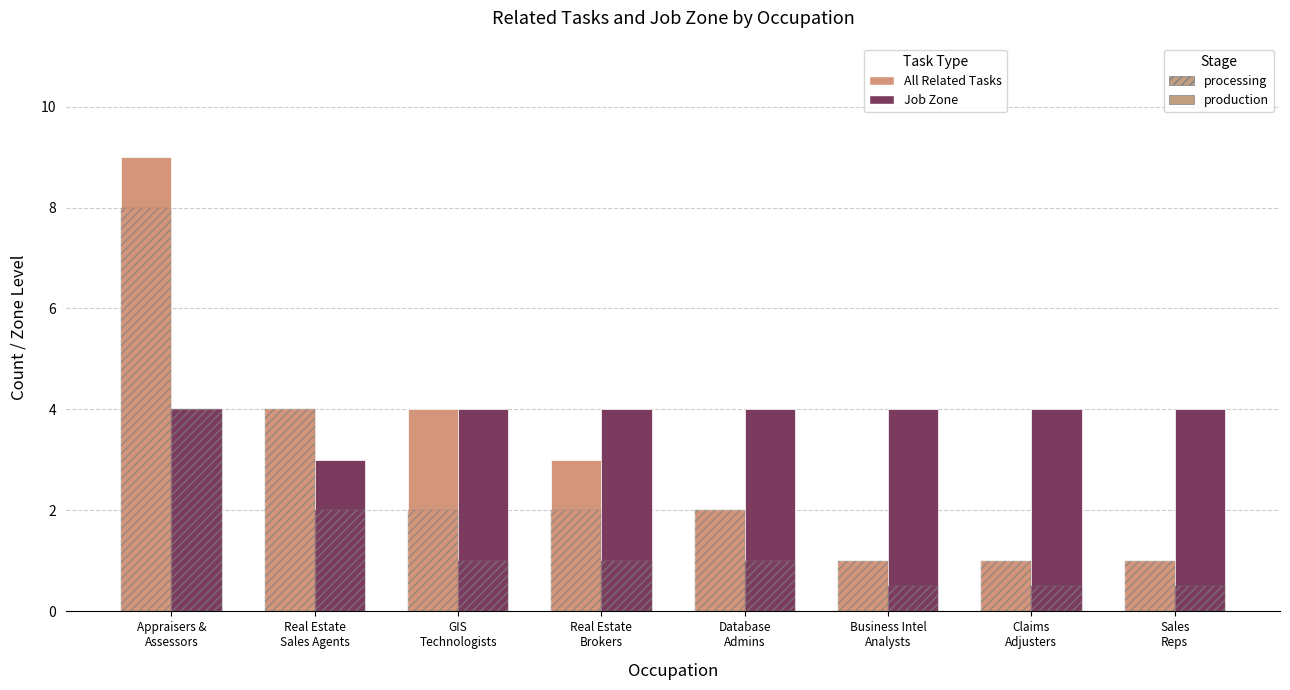

How many bars are there in total?

16